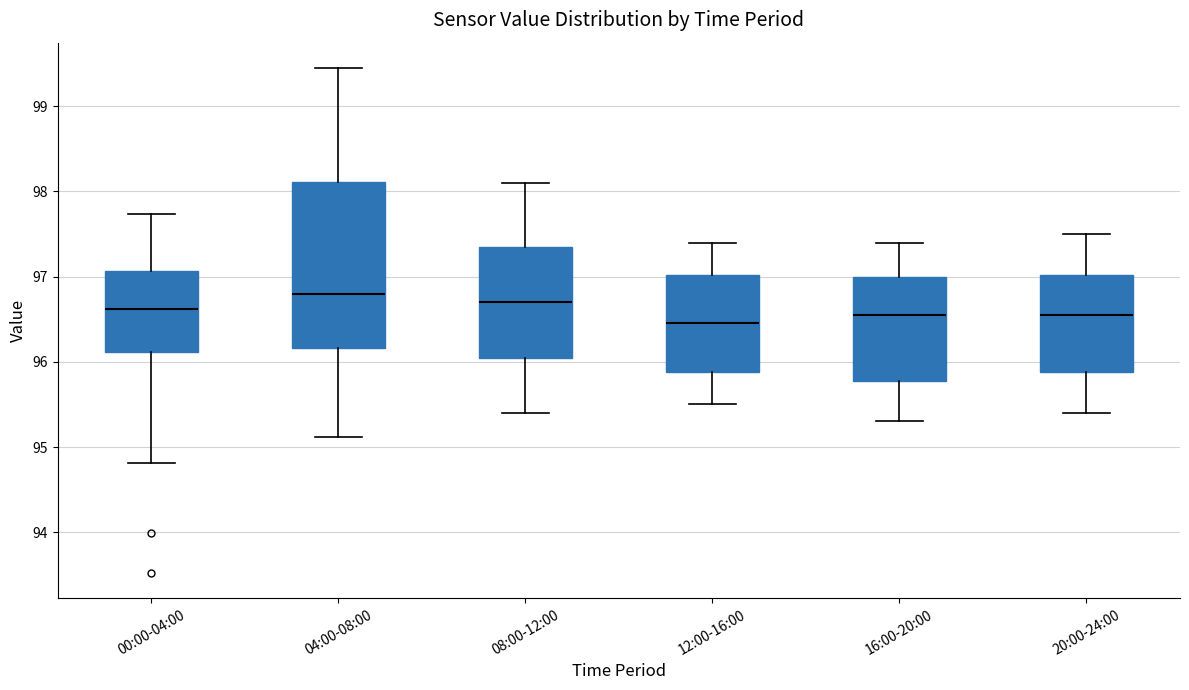

Which box is the tallest, from its lower edge to its upper edge?

04:00-08:00